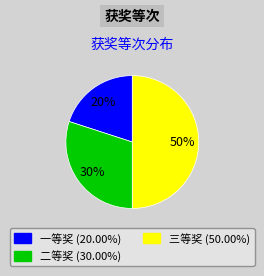

To the nearest percent, what is the combined percentage of 二等奖 and 一等奖?

50%